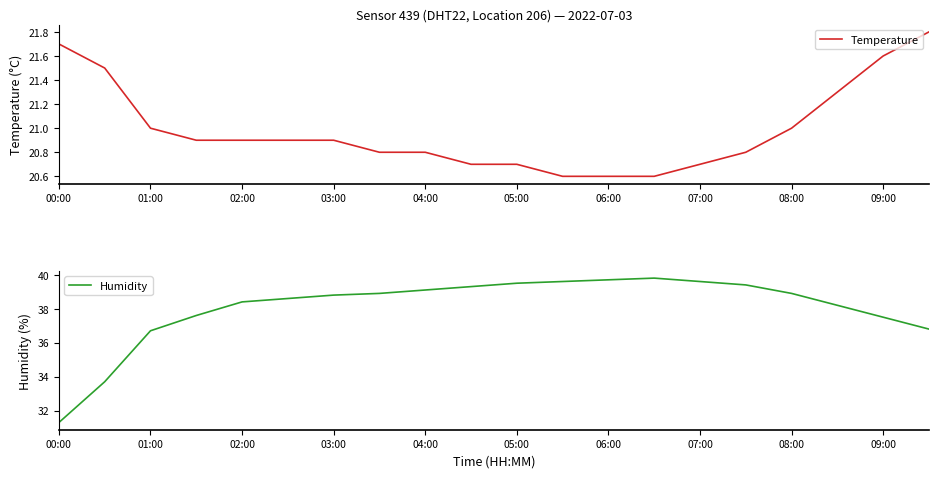

True or false: Temperature and Humidity cross at least once.

False